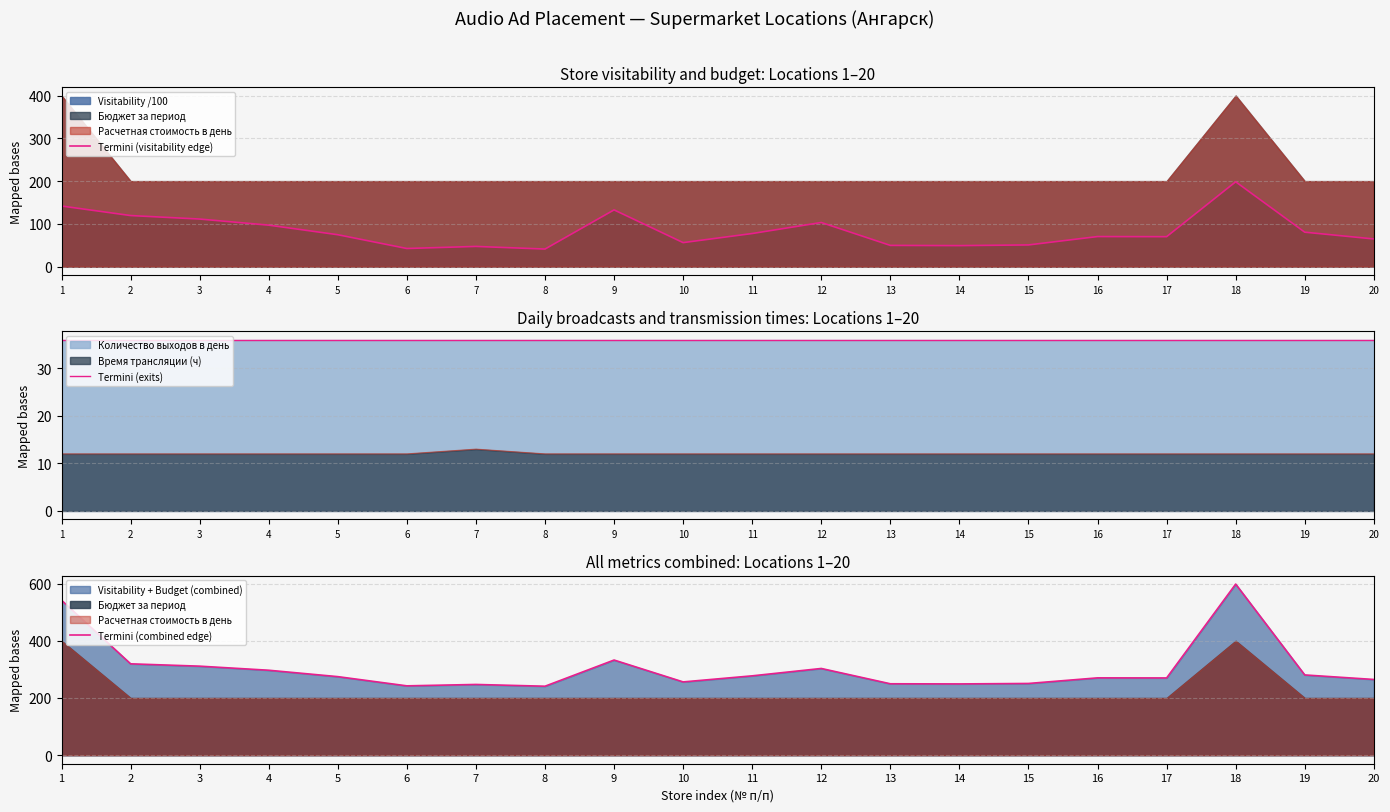

Rank the categories by Termini (exits) value from lowest to highest.

1, 2, 3, 4, 5, 6, 7, 8, 9, 10, 11, 12, 13, 14, 15, 16, 17, 18, 19, 20